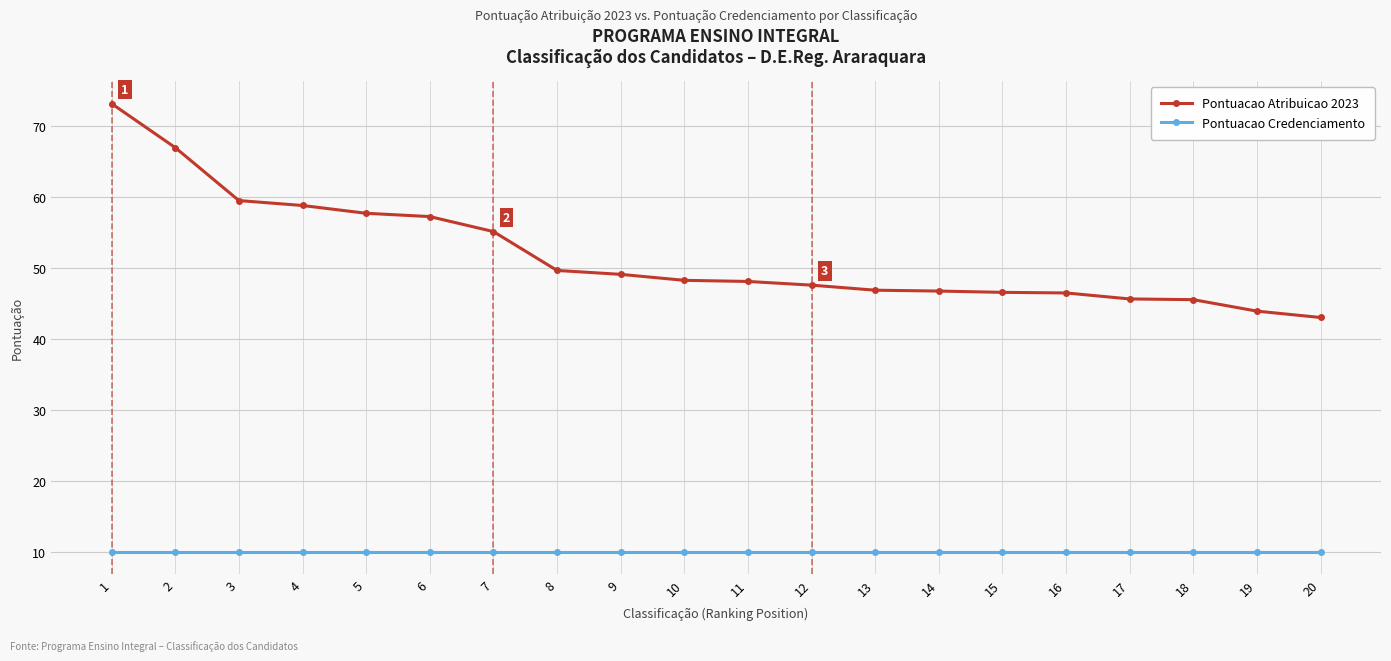

Is the value of Pontuacao Atribuicao 2023 at 6 greater than the value of Pontuacao Credenciamento at 13?

Yes